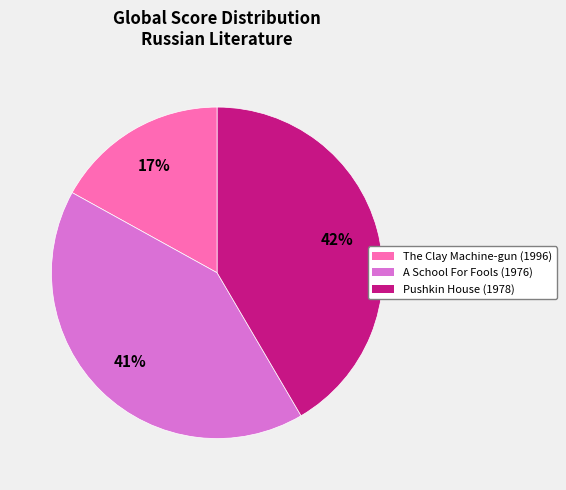

Approximately how many times larger is the value at The Clay Machine-gun (1996) compared to Pushkin House (1978)?

0.4